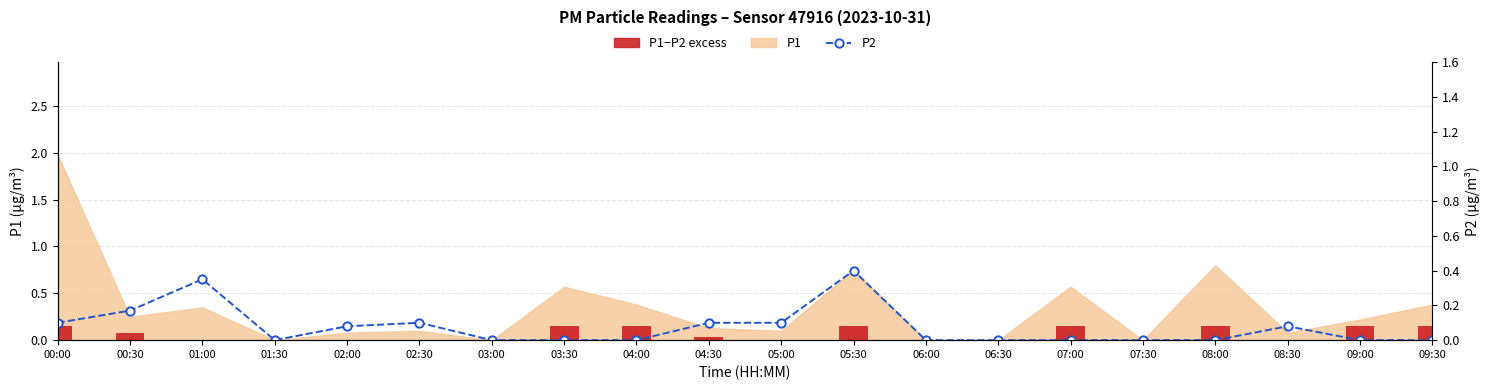

What is the total value across all series at 08:30?

0.1